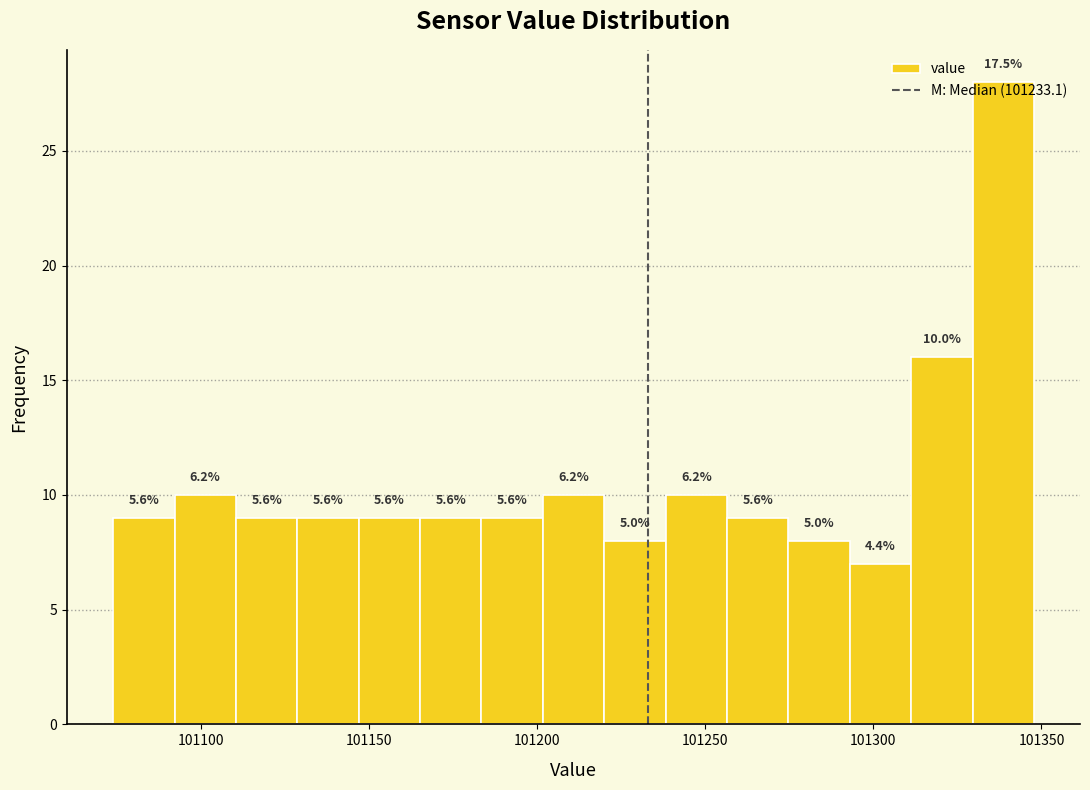

Read against the x-axis, roughly where is the centre of the tallest bar?

101340